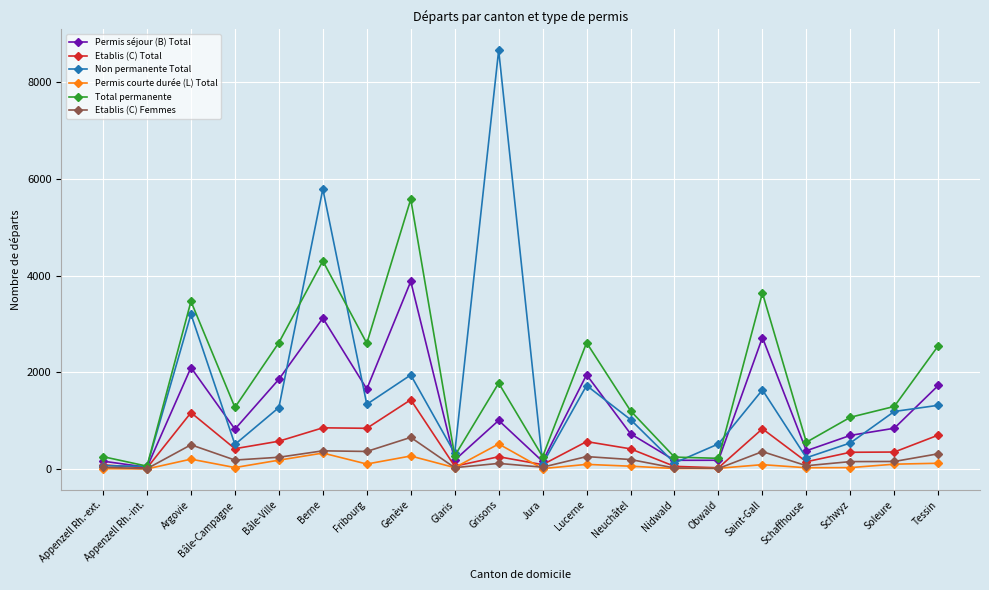

At how many categories does at least one series exceed 3001?

5